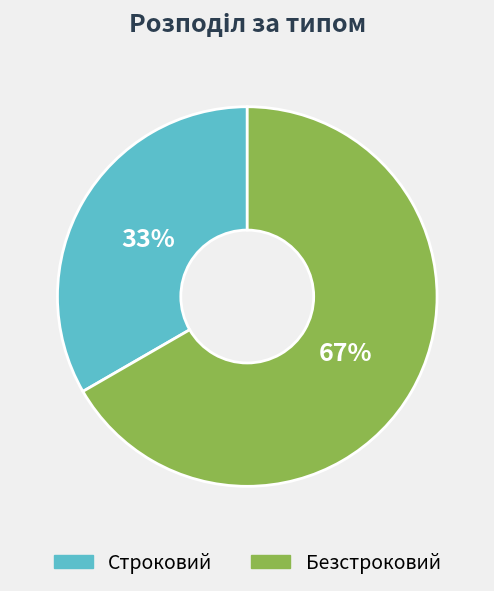

Combined, do Безстроковий and Строковий account for over 50%?

Yes